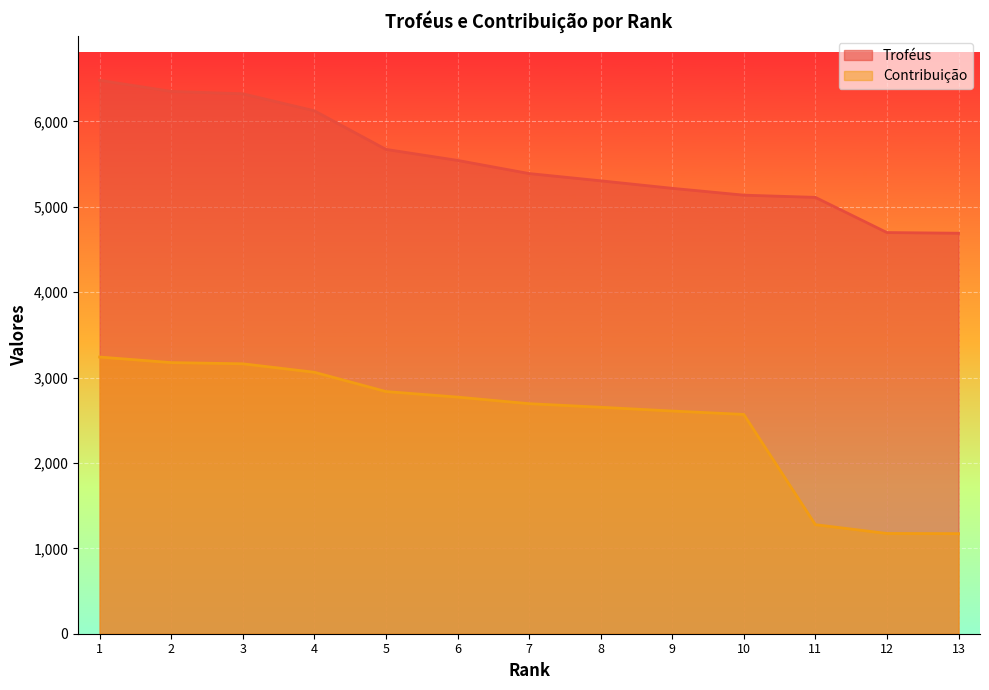

List the series in order of their peak value, highest first.

Troféus, Contribuição